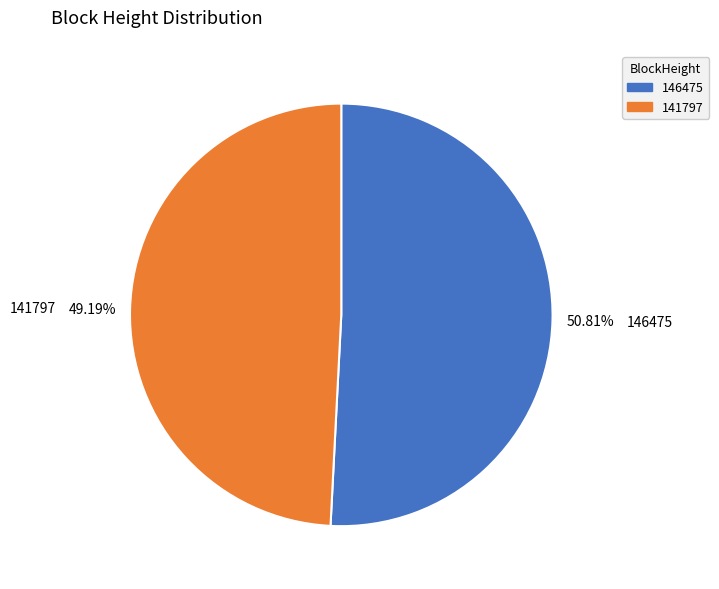

What percentage is the 141797 slice, to the nearest percent?

49%